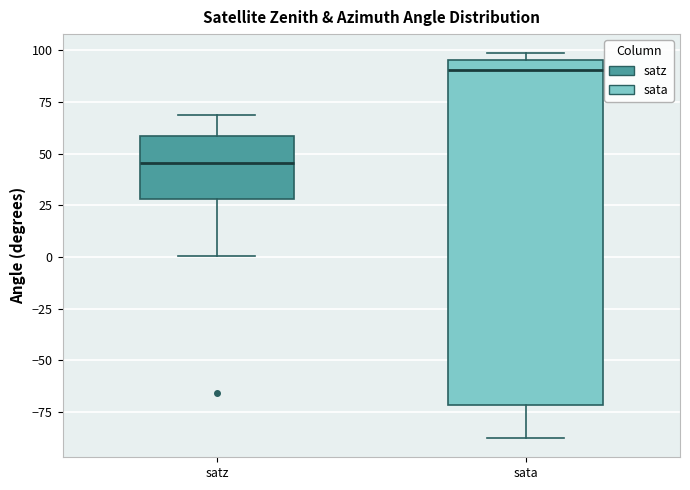

Where does the lower whisker of the box for satz end on the y-axis? The values are not printed on the chart, so give them approximately, as read against the axis.

0